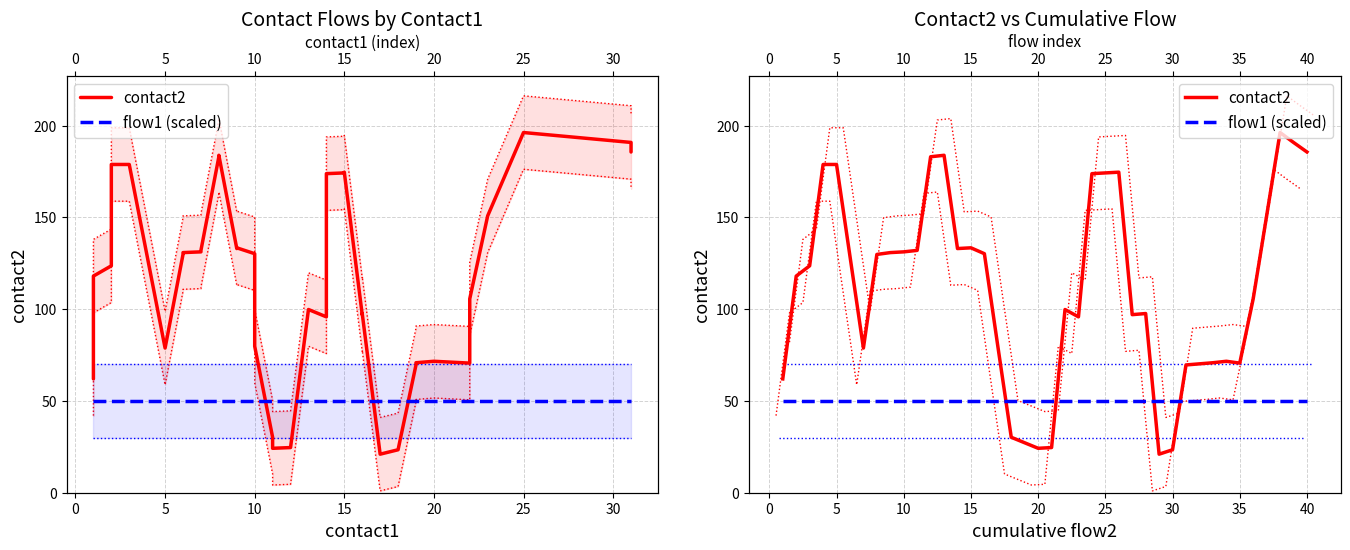

Count the number of data series in this chart.

2